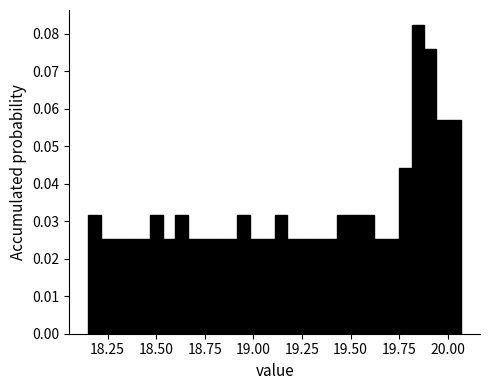

Read against the x-axis, roughly where is the centre of the tallest bar?

19.85